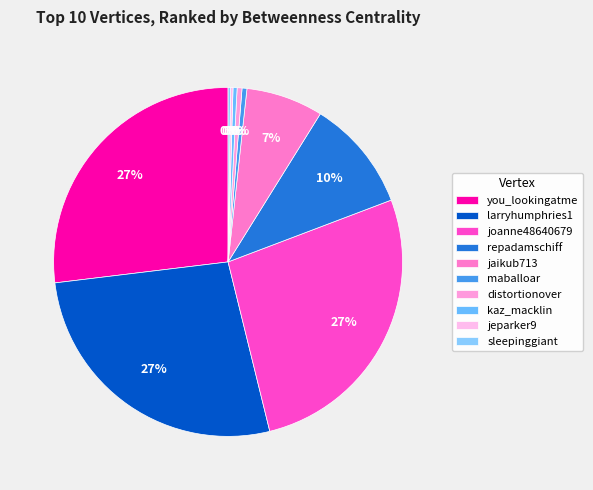

Is there any slice that represents more than half of the pie?

No